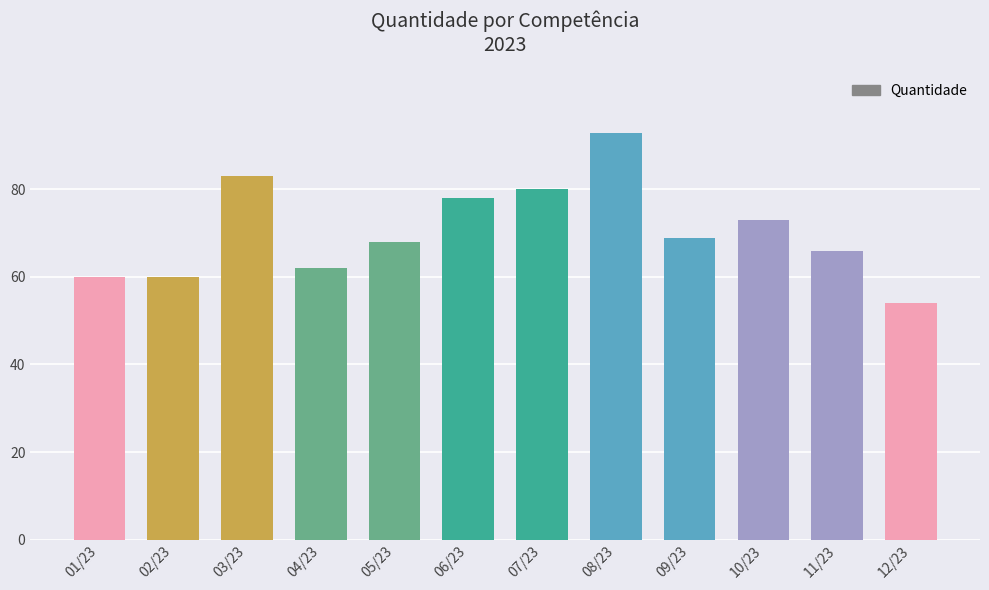

What is the value of the 11th bar from the left?

66